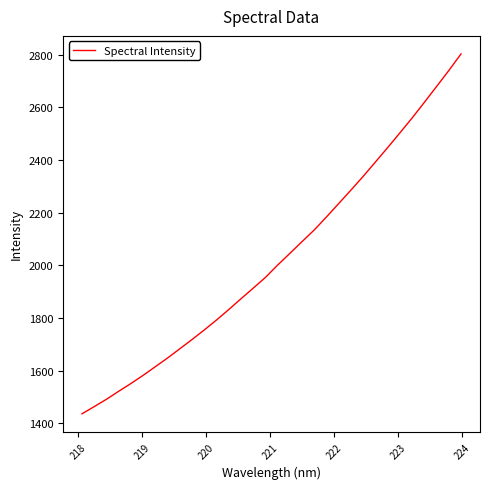

What is the minimum value shown in the chart?

1436.2